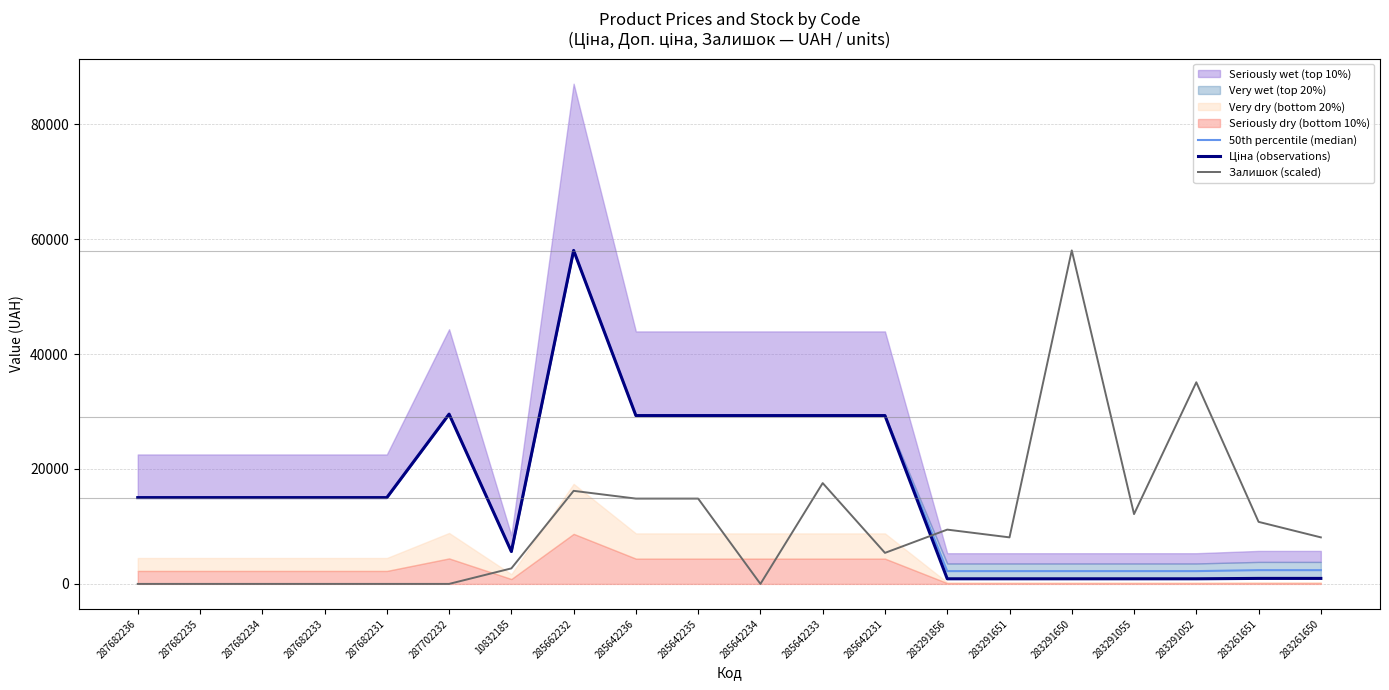

Between 283291650 and 283291055, which series saw the biggest shift?

Залишок (scaled)